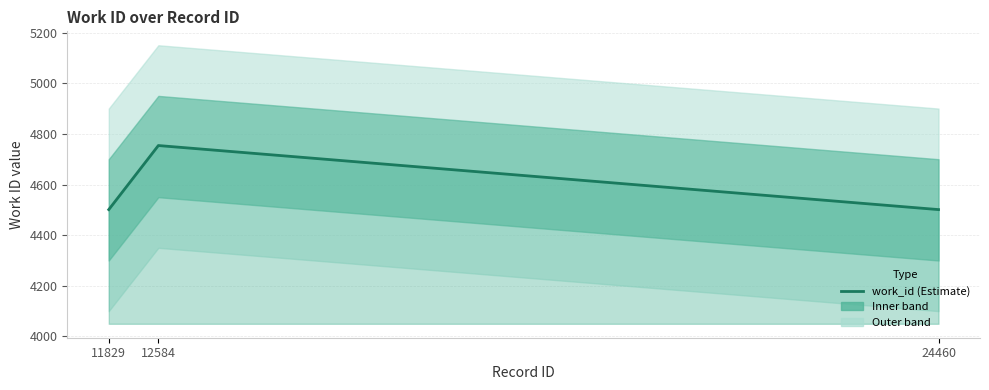

Is it true that the value at 24460 is 2434?

False